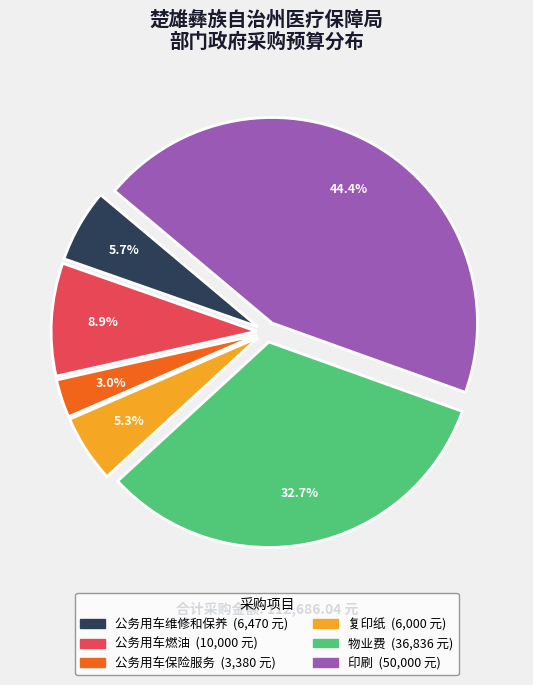

To the nearest percent, what portion does 复印纸 represent?

5%